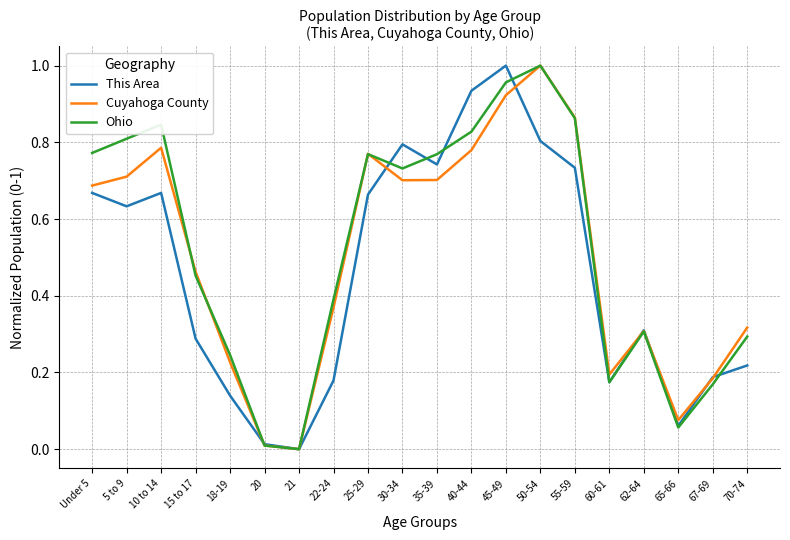

Which category has the highest value in the Cuyahoga County series?

50-54